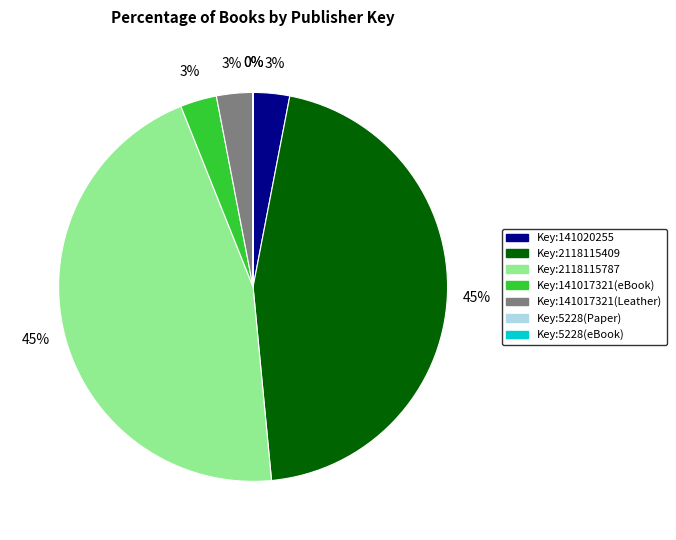

To the nearest percent, what is the average slice percentage?

14%